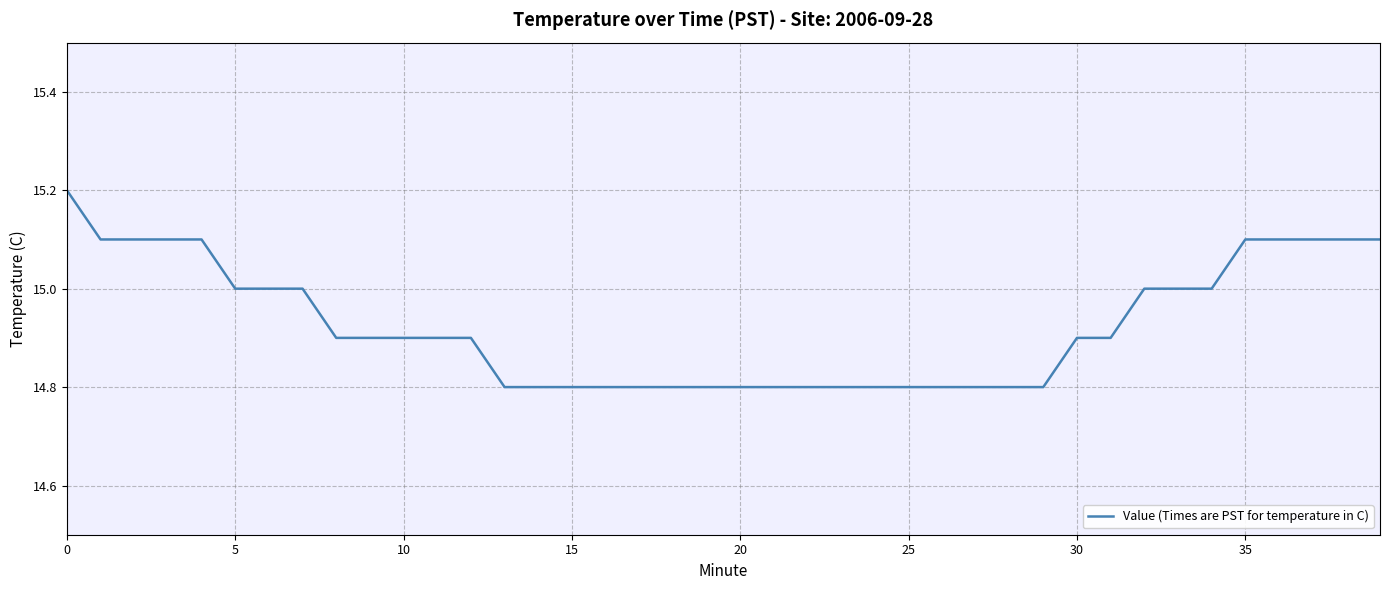

Is this an area chart (filled region under the line)?

No